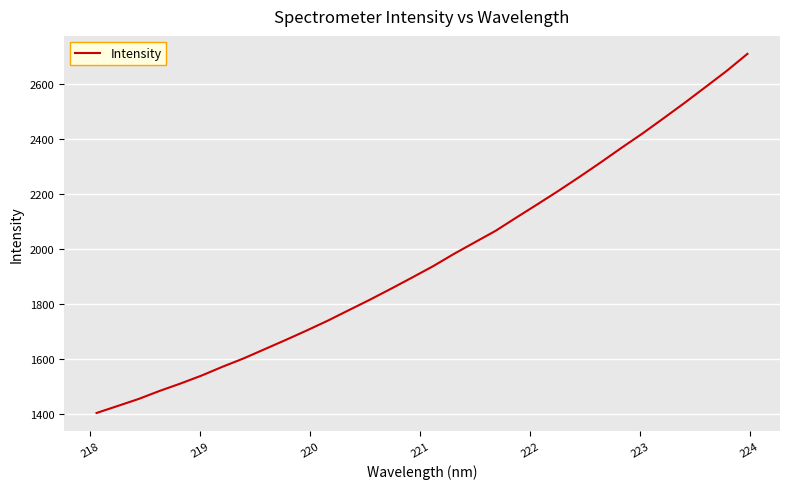

What is the maximum value shown in the chart?

2710.2